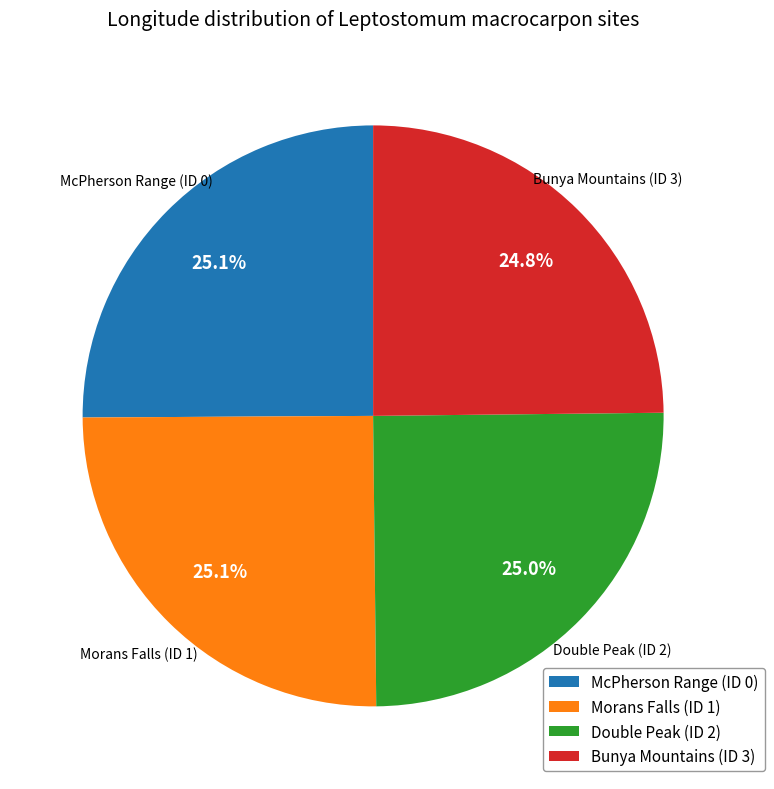

To the nearest percent, what percentage of the pie is Bunya Mountains (ID 3)?

25%